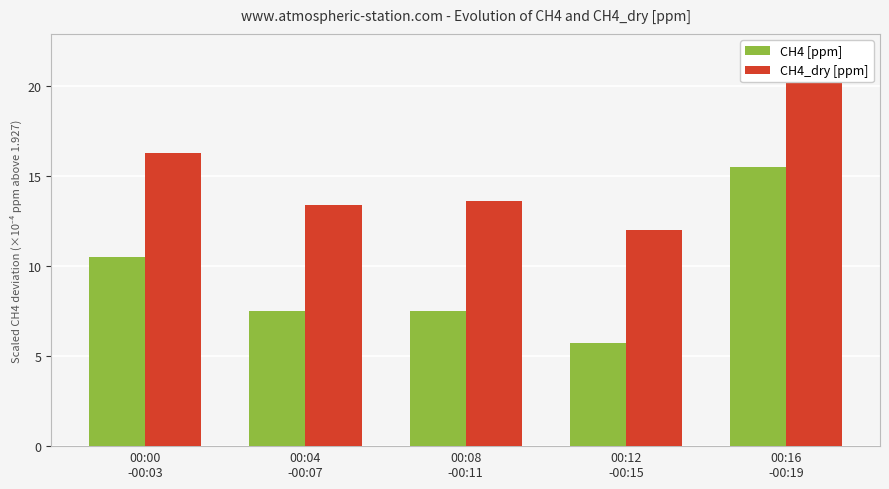

What is the difference between the CH4 [ppm] values at 00:00
-00:03 and 00:04
-00:07?

3.0